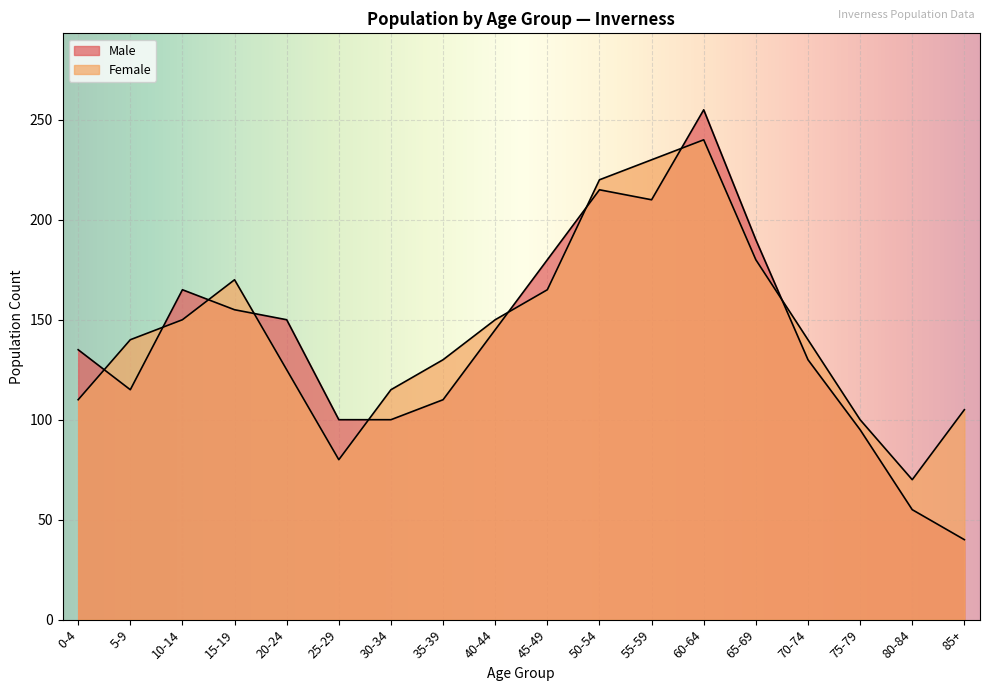

The value of Female at 20-24 is 182. True or false?

False